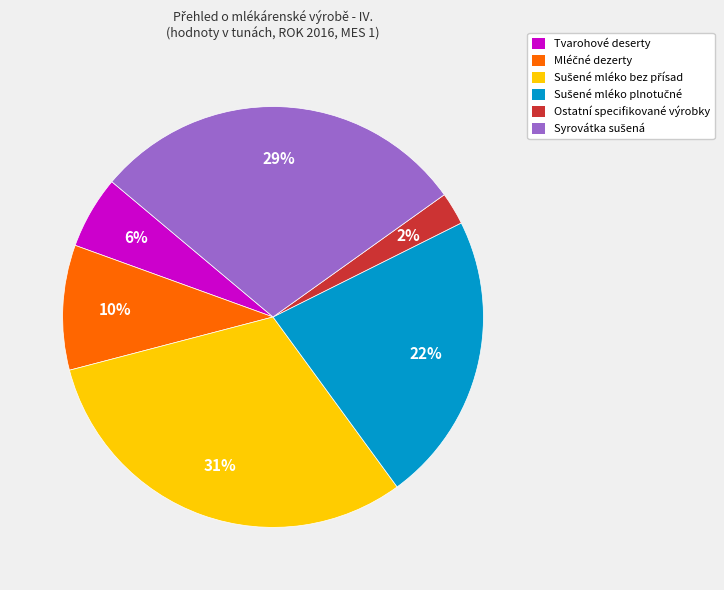

What is the smallest slice in the pie chart?

Ostatní specifikované výrobky